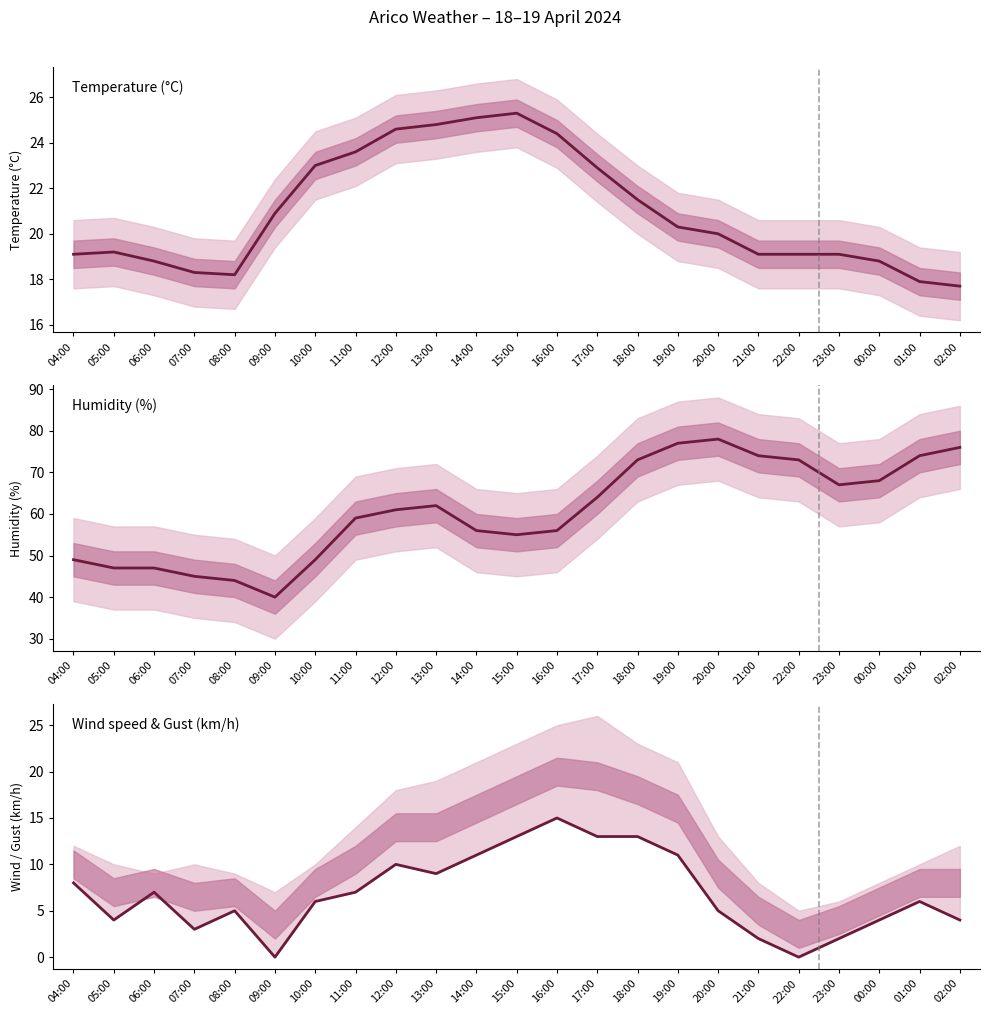

List the series in order of their peak value, highest first.

Humidity (%), Temperature (°C), Wind speed (km/h)